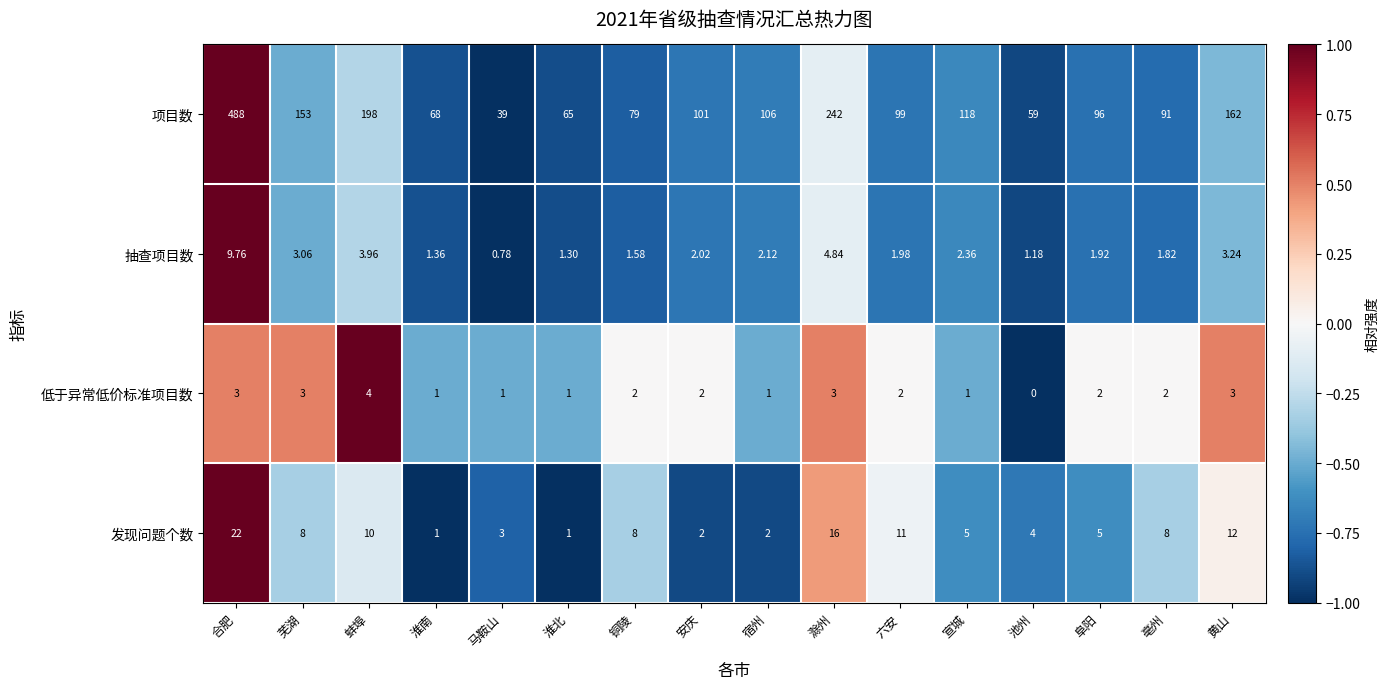

Which series has the widest spread of values?

项目数